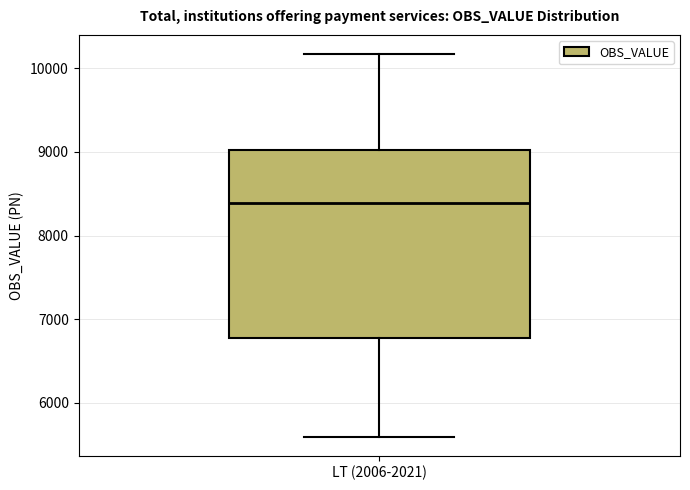

Read this box plot against the y-axis: the position of the median line, the range covered by the box, and the ends of both whiskers. The values are not printed on the chart, so give them approximately, as read against the axis.

median 8400, box 6800 to 9000, whiskers 5600 to 10200